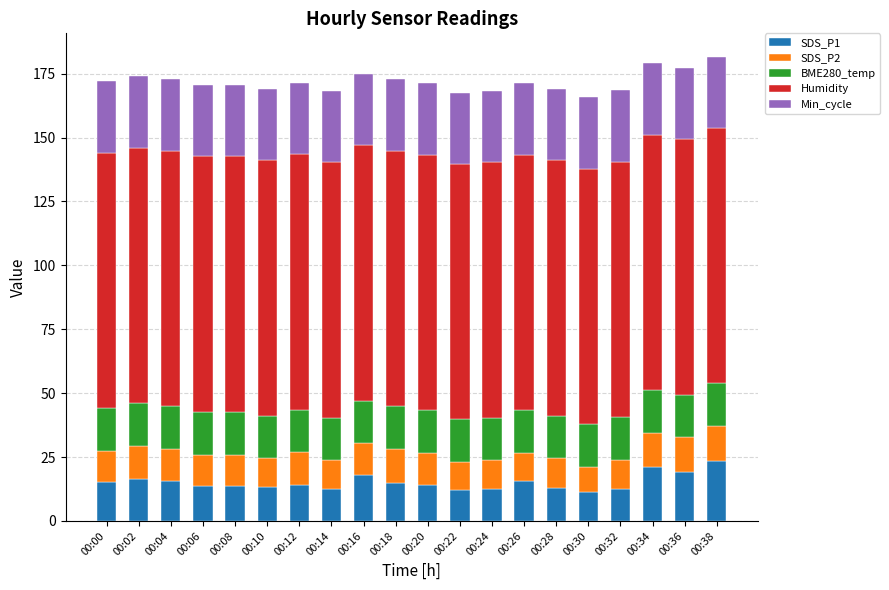

How many series are shown in this chart?

5